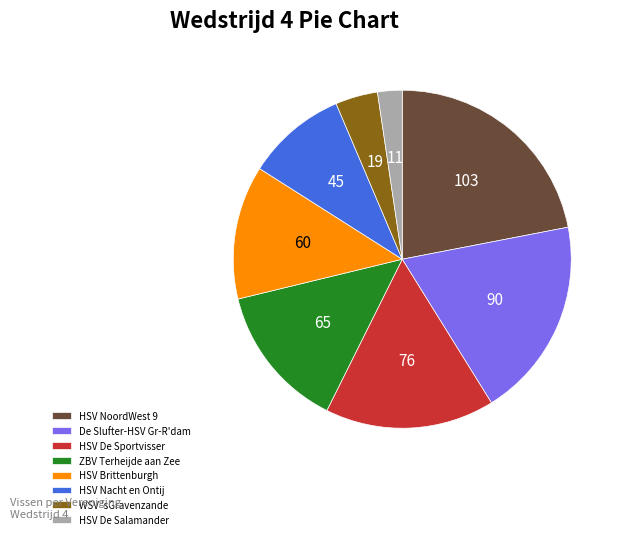

Is it true that HSV NoordWest 9 is 22% of the pie?

True